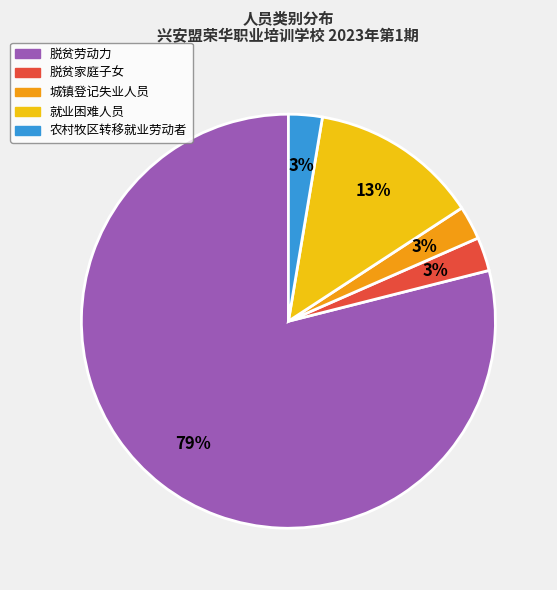

Which has a higher value, 农村牧区转移就业劳动者 or 就业困难人员?

就业困难人员